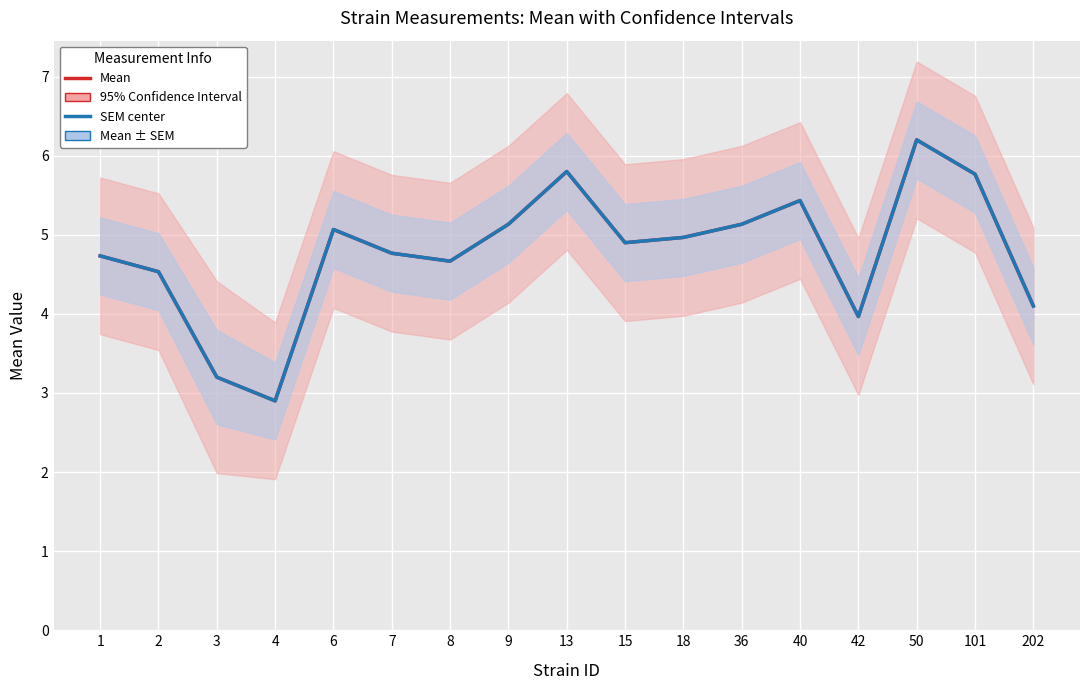

How many distinct data groups are displayed?

2